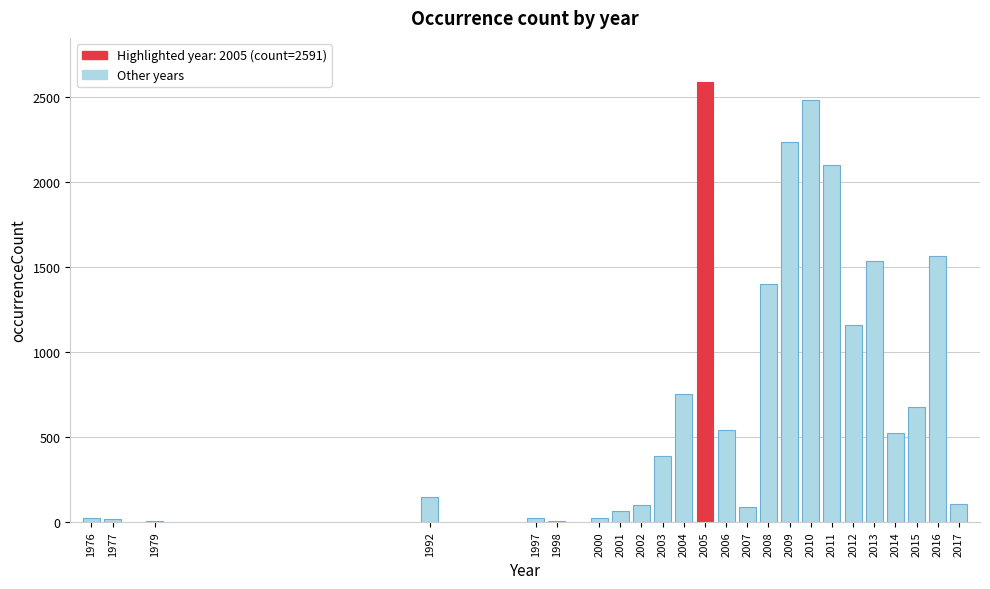

Approximately how many times larger is the value at 2013 compared to 2010?

0.6